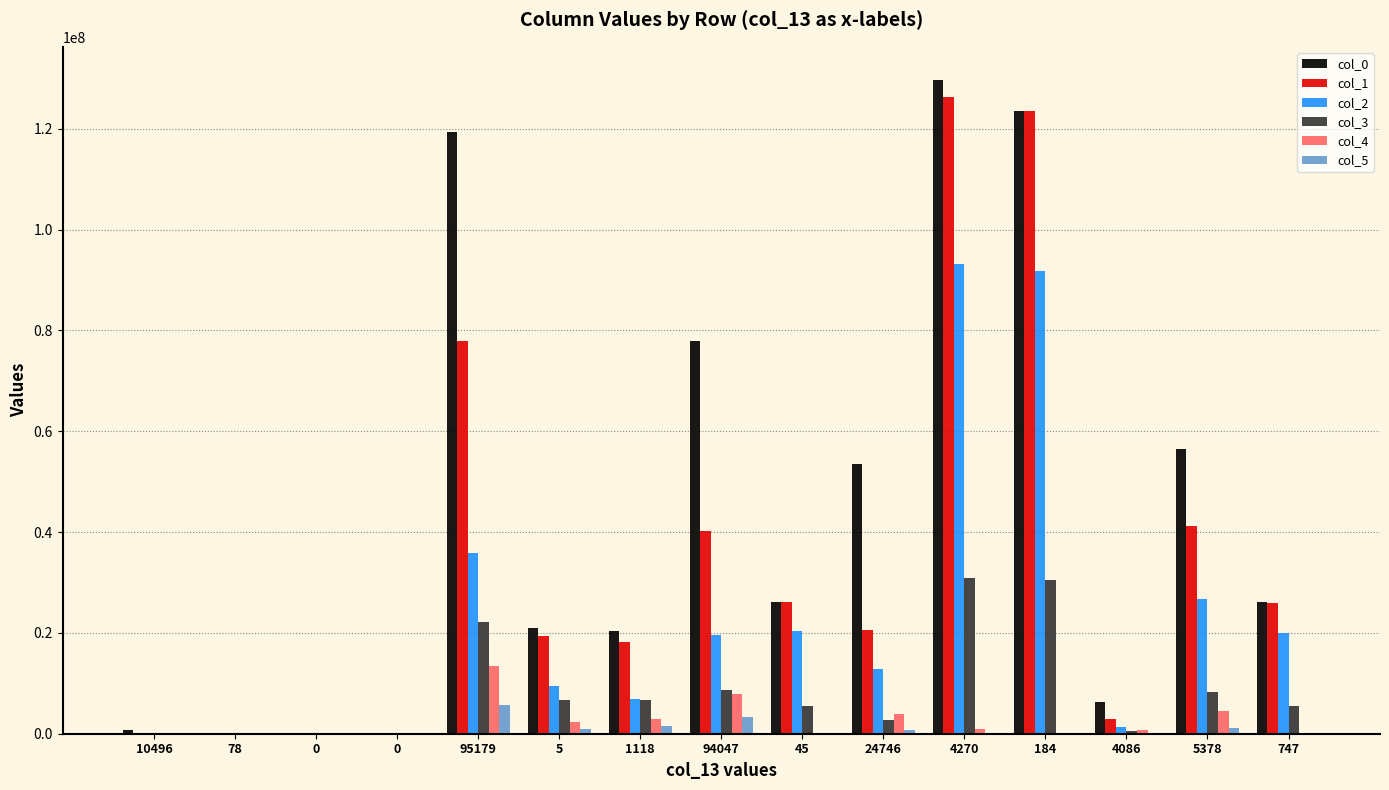

Does the chart contain stacked bars?

No